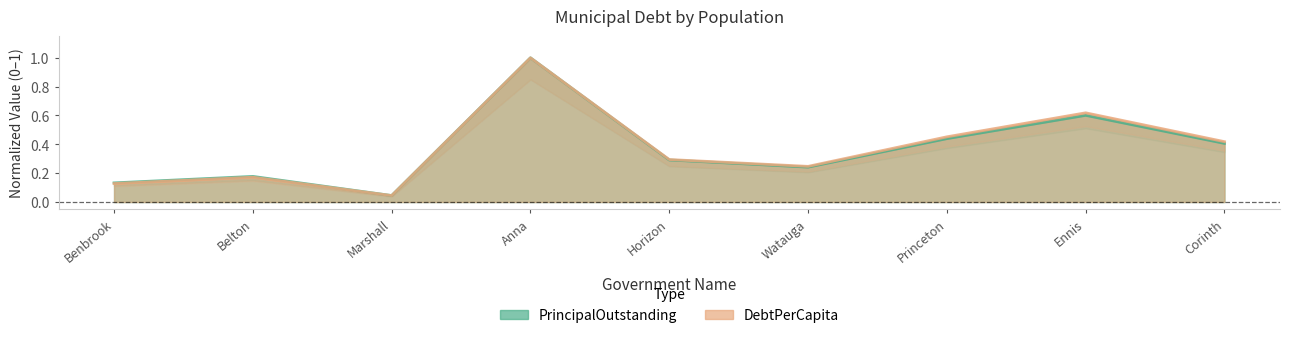

Reading left to right, what are all the values shown in this chart?

PrincipalOutstanding: Benbrook=0.1	Belton=0.2	Marshall=0.0	Anna=1.0	Horizon=0.3	Watauga=0.2	Princeton=0.4	Ennis=0.6	Corinth=0.4
DebtPerCapita: Benbrook=0.1	Belton=0.2	Marshall=0.0	Anna=1.0	Horizon=0.3	Watauga=0.2	Princeton=0.5	Ennis=0.6	Corinth=0.4